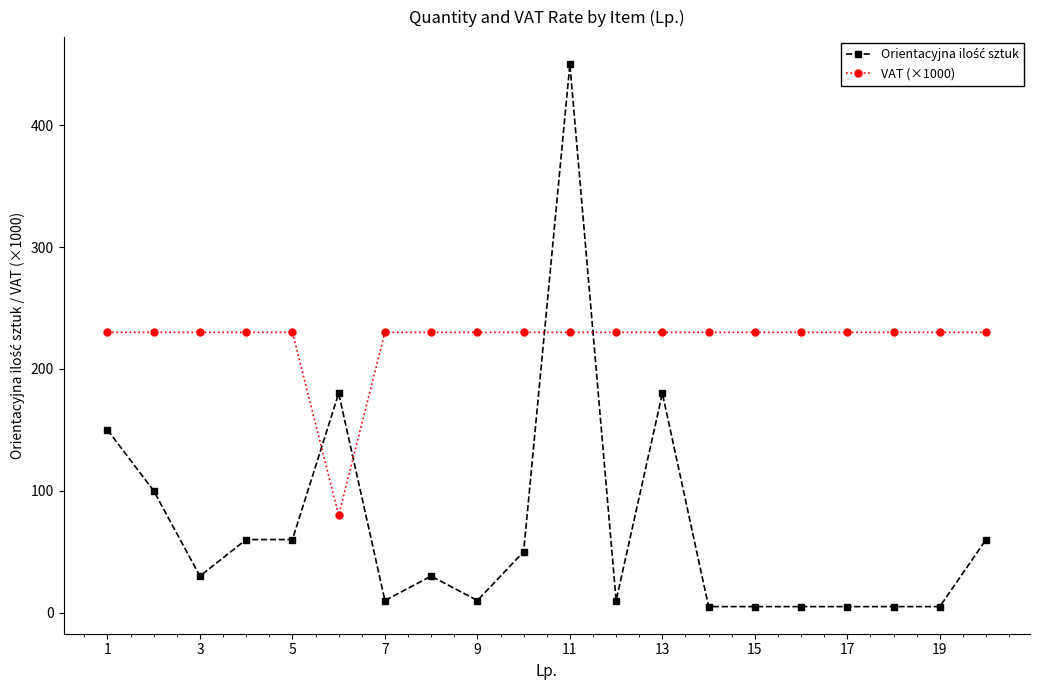

Does the chart display data point markers on the line(s)?

Yes